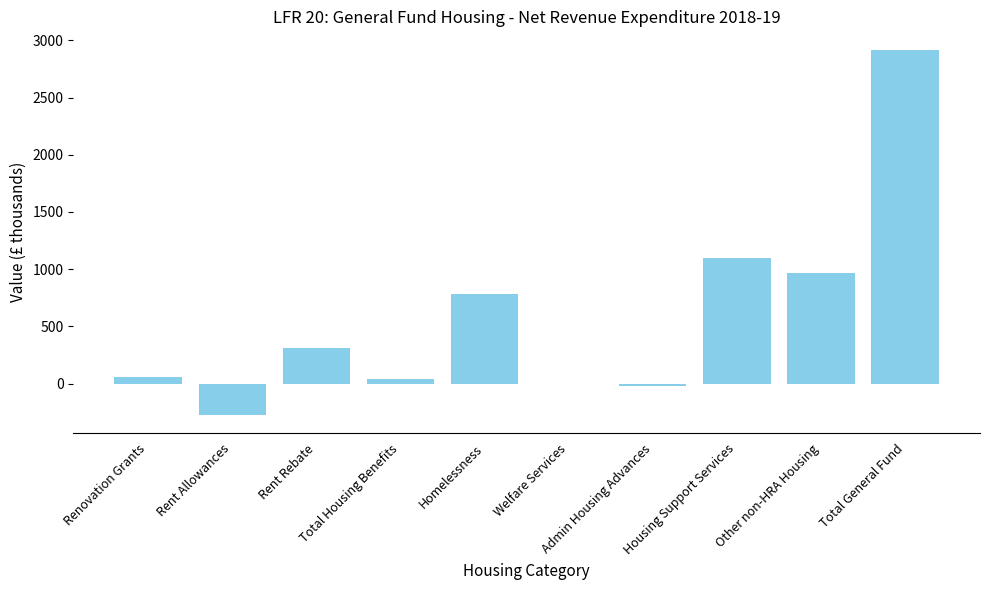

What is the change in value from Total Housing Benefits to Welfare Services?

-38